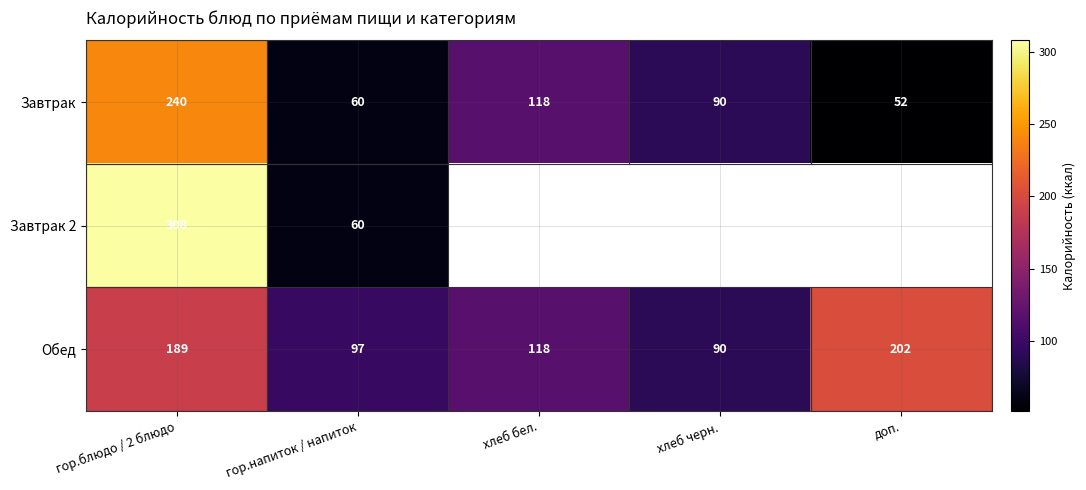

Rank the categories by Завтрак value from highest to lowest.

гор.блюдо / 2 блюдо, хлеб бел., хлеб черн., гор.напиток / напиток, доп.